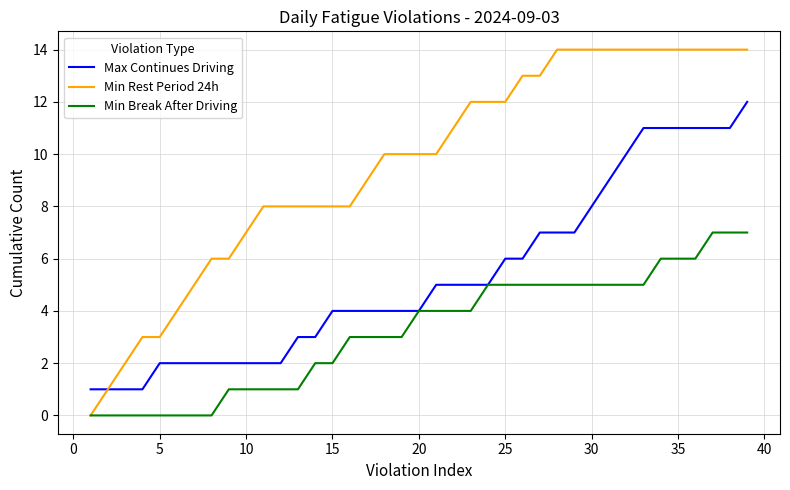

Which series has the largest total across all categories?

Min Rest Period 24h